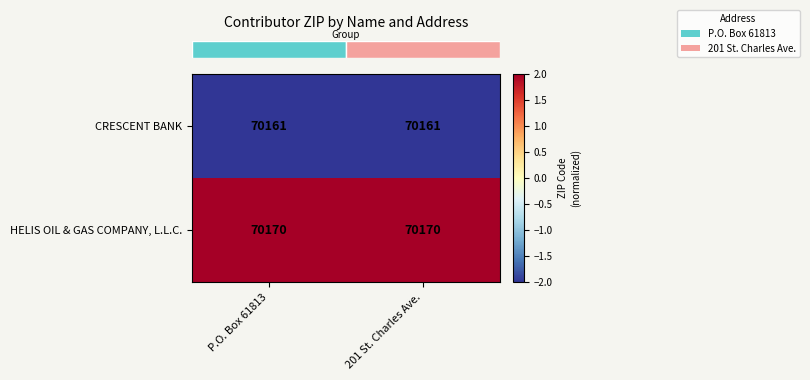

List the series in order of their peak value, lowest first.

CRESCENT BANK, HELIS OIL & GAS COMPANY, L.L.C.